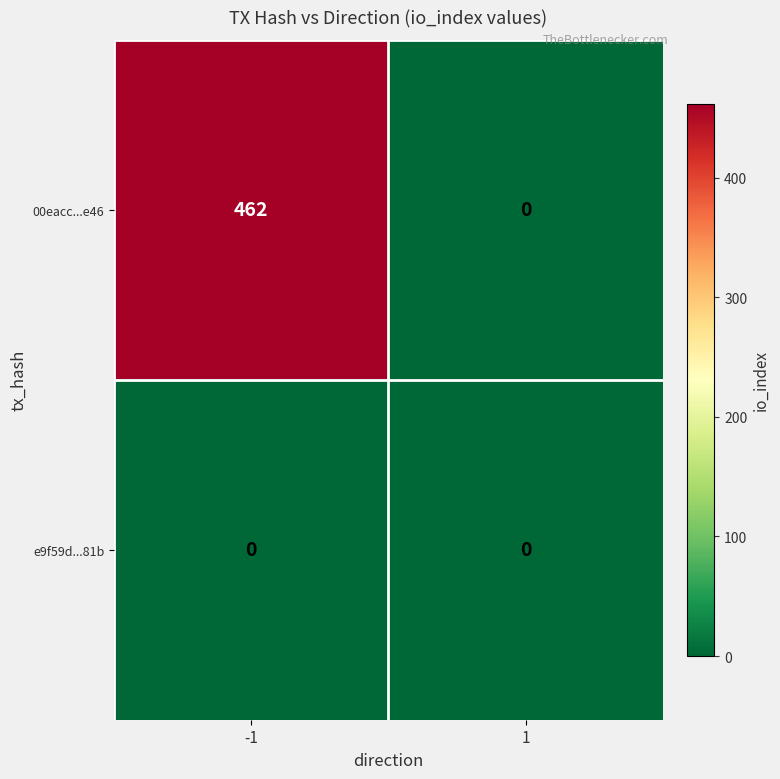

Reading left to right, transcribe all the data shown in this chart.

00eacc...e46: 462	0
e9f59d...81b: 0	0